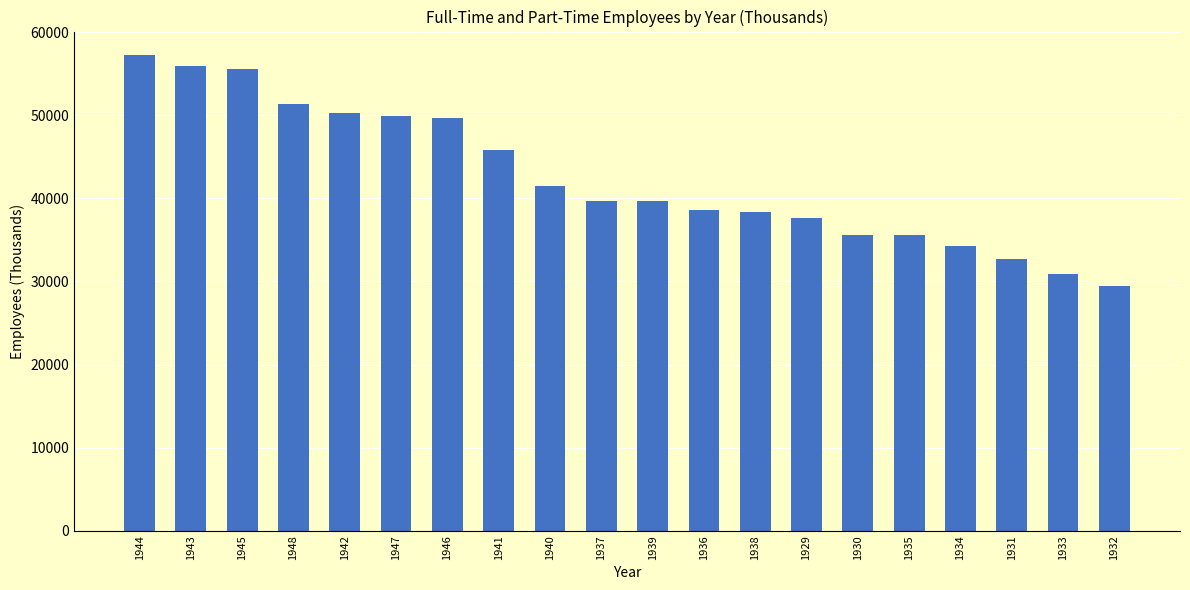

Between 1934 and 1946, which is larger?

1946